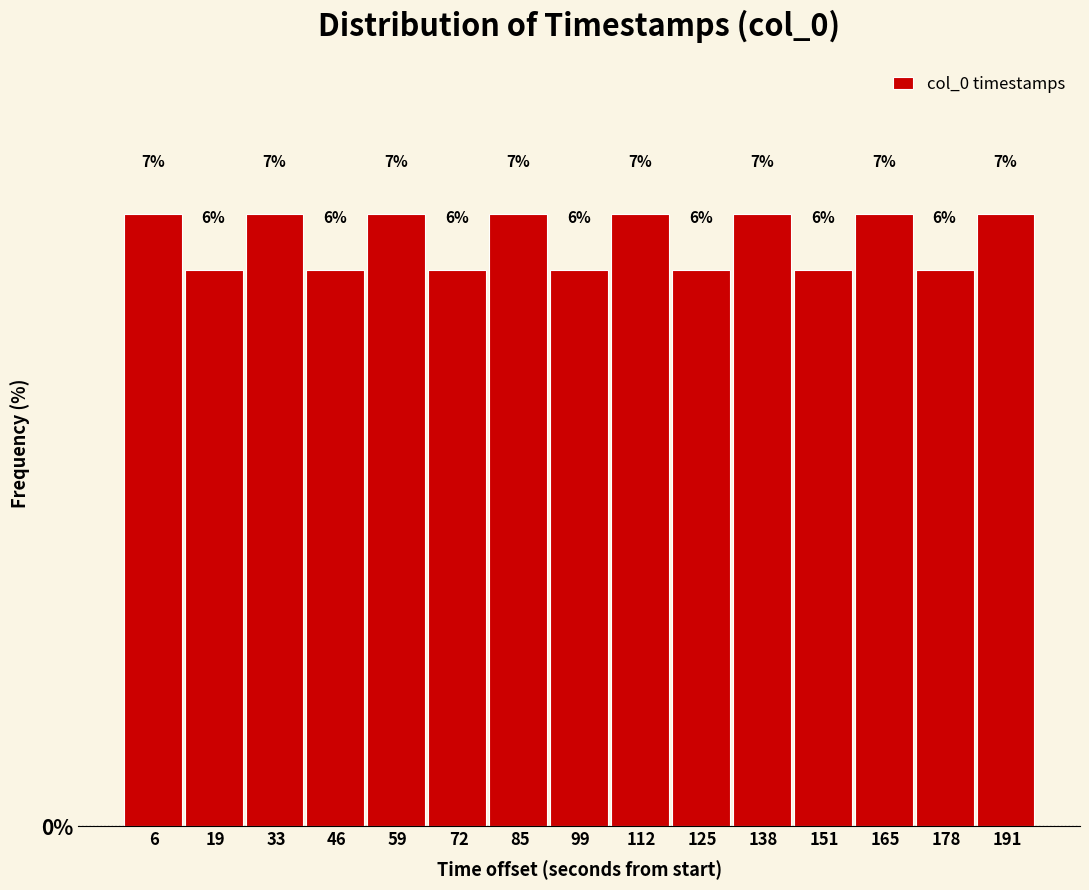

What is the value of the 12th bar from the left?

6.3